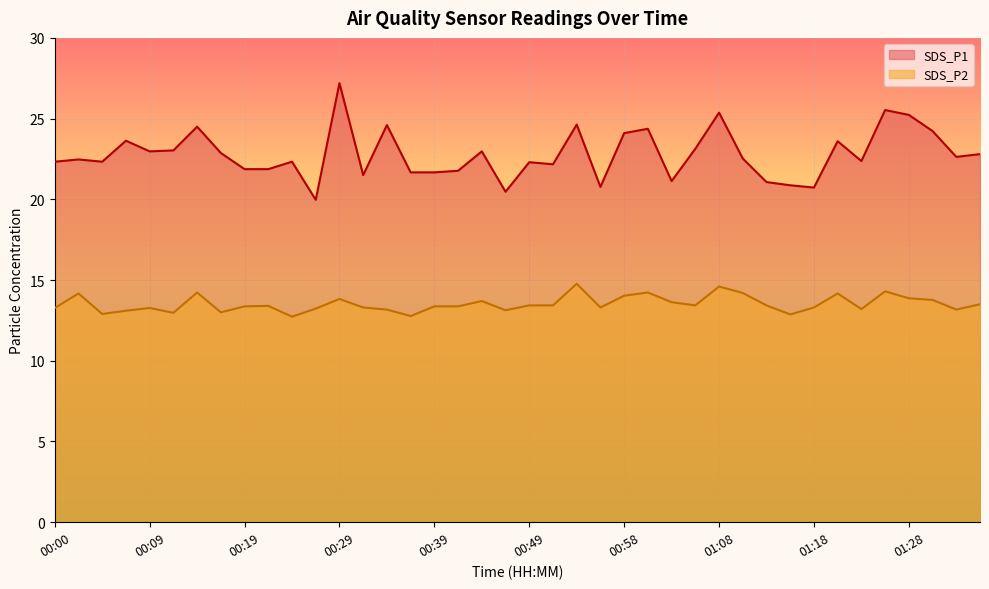

Reading right to left, what are all the values shown in this chart?

SDS_P1: 01:35=22.8	01:33=22.6	01:31=24.2	01:28=25.2	01:26=25.5	01:23=22.4	01:21=23.6	01:18=20.7	01:16=20.9	01:13=21.1	01:11=22.5	01:08=25.4	01:06=23.1	01:03=21.1	01:01=24.4	00:58=24.1	00:56=20.8	00:54=24.6	00:51=22.2	00:49=22.3	00:46=20.5	00:44=23.0	00:41=21.8	00:39=21.7	00:36=21.7	00:34=24.6	00:31=21.5	00:29=27.2	00:27=20.0	00:24=22.3	00:22=21.9	00:19=21.9	00:17=22.9	00:14=24.5	00:12=23.0	00:09=23.0	00:07=23.6	00:05=22.3	00:02=22.5	00:00=22.3
SDS_P2: 01:35=13.5	01:33=13.2	01:31=13.8	01:28=13.9	01:26=14.3	01:23=13.2	01:21=14.2	01:18=13.3	01:16=12.9	01:13=13.4	01:11=14.2	01:08=14.6	01:06=13.4	01:03=13.6	01:01=14.2	00:58=14.0	00:56=13.3	00:54=14.8	00:51=13.4	00:49=13.4	00:46=13.1	00:44=13.7	00:41=13.4	00:39=13.4	00:36=12.8	00:34=13.2	00:31=13.3	00:29=13.8	00:27=13.2	00:24=12.7	00:22=13.4	00:19=13.4	00:17=13.0	00:14=14.2	00:12=13.0	00:09=13.3	00:07=13.1	00:05=12.9	00:02=14.2	00:00=13.3